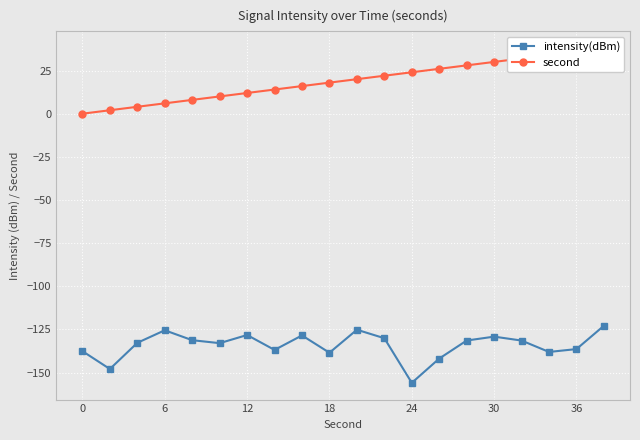

True or false: second and intensity(dBm) intersect in this chart.

False